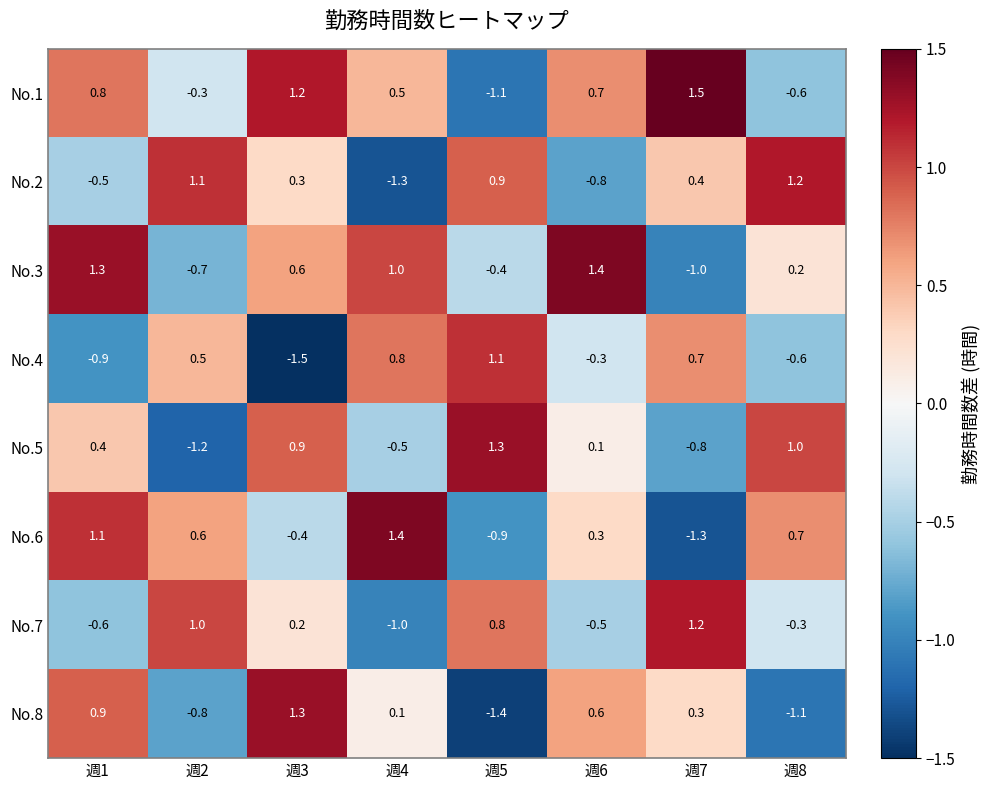

What is the difference between the maximum and second lowest values in the No.8 series?

2.4